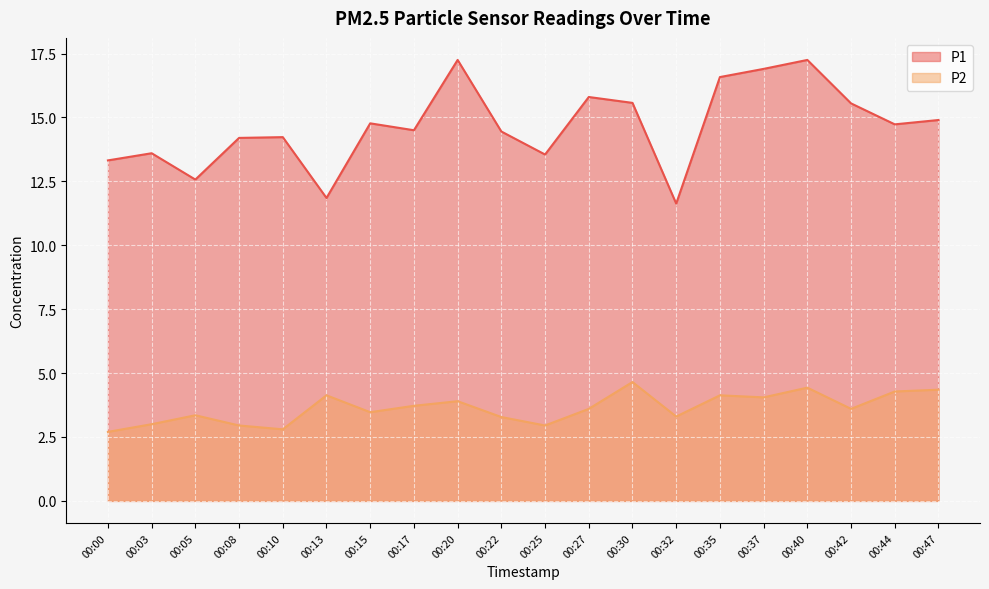

What is the sum of the P1 values at 00:44 and 00:08?

28.9